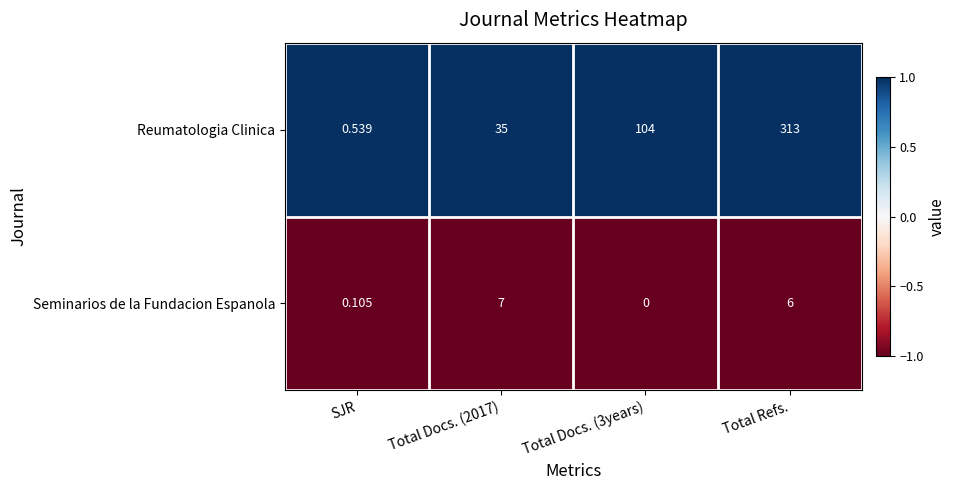

At which label is Seminarios de la Fundacion Espanola closest to 3?

SJR